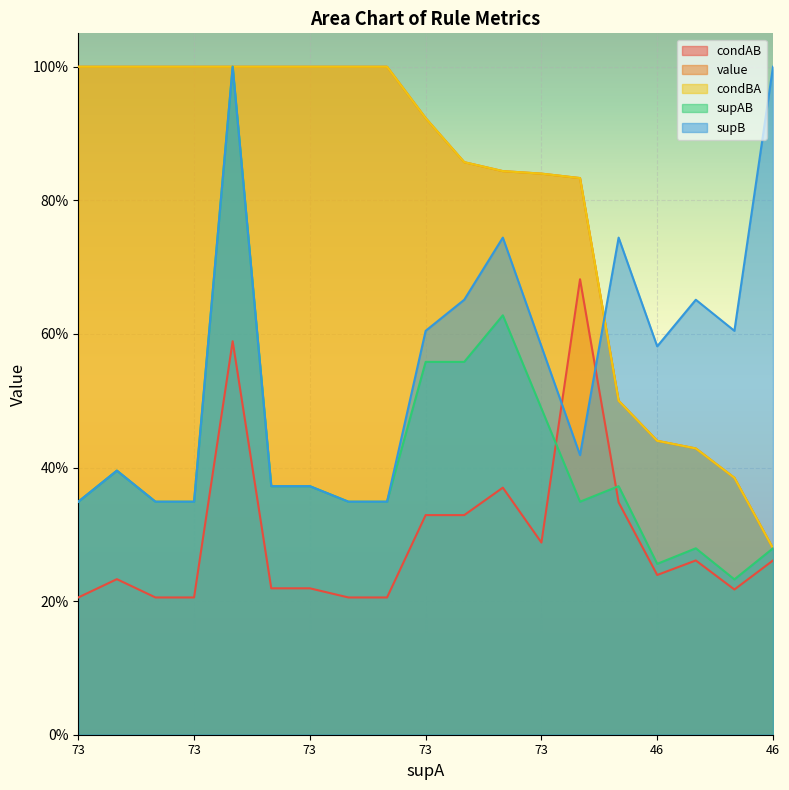

Which series changed the most between 73 and 73?

supAB